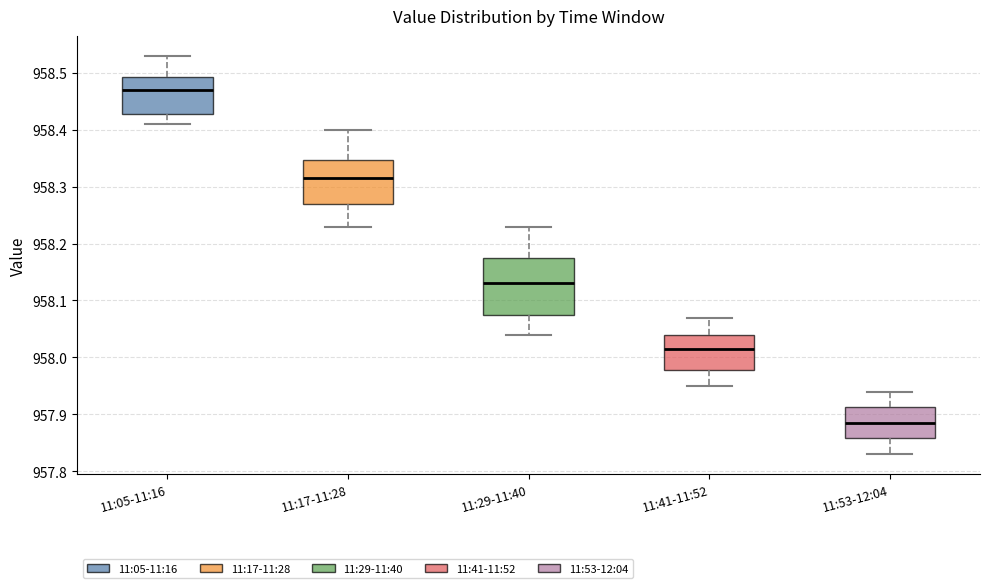

Reading left to right, transcribe this box plot: for each box, give where its median line is, the range the box spans, and where its two whiskers end, as read against the y-axis. The values are not printed on the chart, so give them approximately, as read against the axis.

11:05-11:16: median 958.47, box 958.43 to 958.49, whiskers 958.41 to 958.53
11:17-11:28: median 958.32, box 958.27 to 958.35, whiskers 958.23 to 958.40
11:29-11:40: median 958.13, box 958.08 to 958.18, whiskers 958.04 to 958.23
11:41-11:52: median 958.02, box 957.98 to 958.04, whiskers 957.95 to 958.07
11:53-12:04: median 957.89, box 957.86 to 957.91, whiskers 957.83 to 957.94